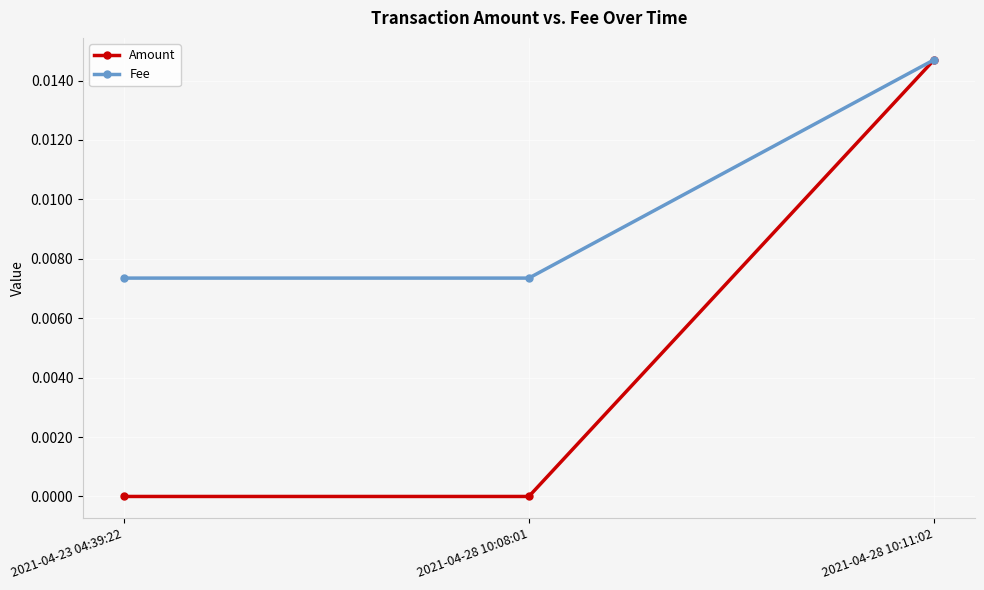

What position from the left is 2021-04-28 10:11:02?

3